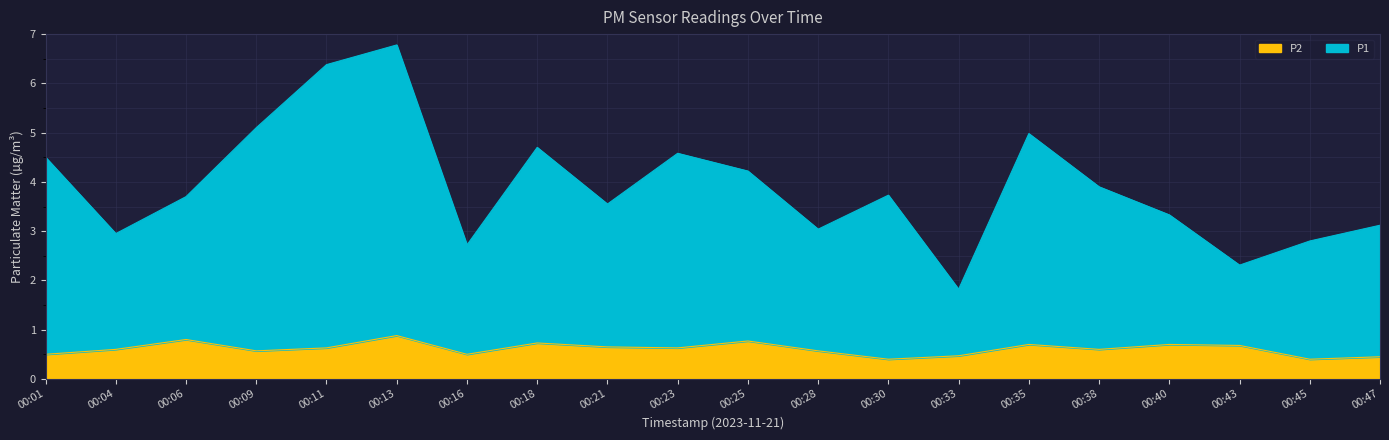

What are all the series names shown in the legend?

P2, P1